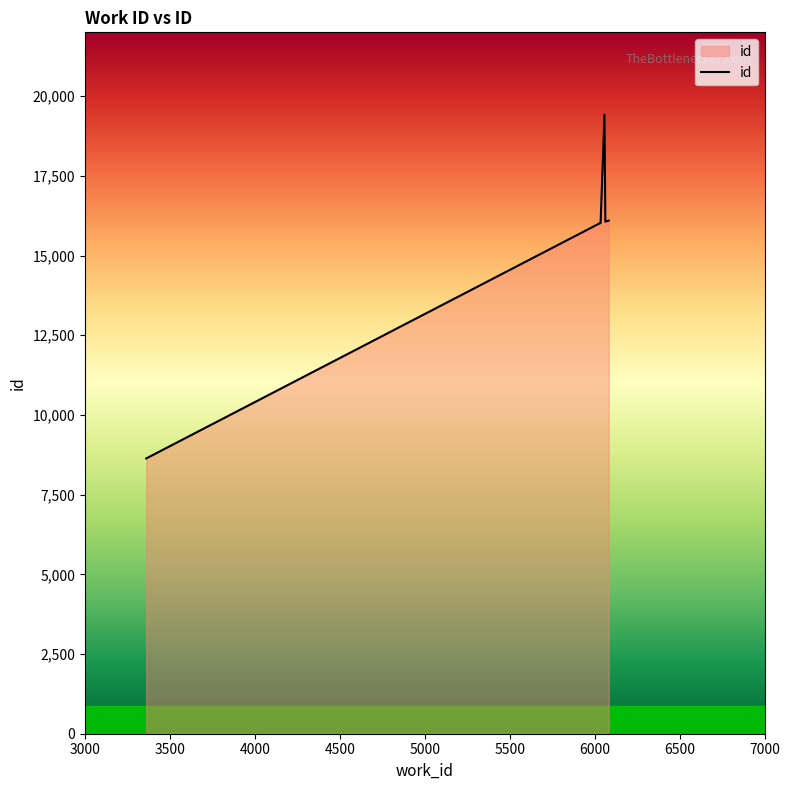

List the labels in order of value, smallest first.

3361, 6029, 6030, 6030, 6034, 6035, 6063, 6064, 6083, 6058